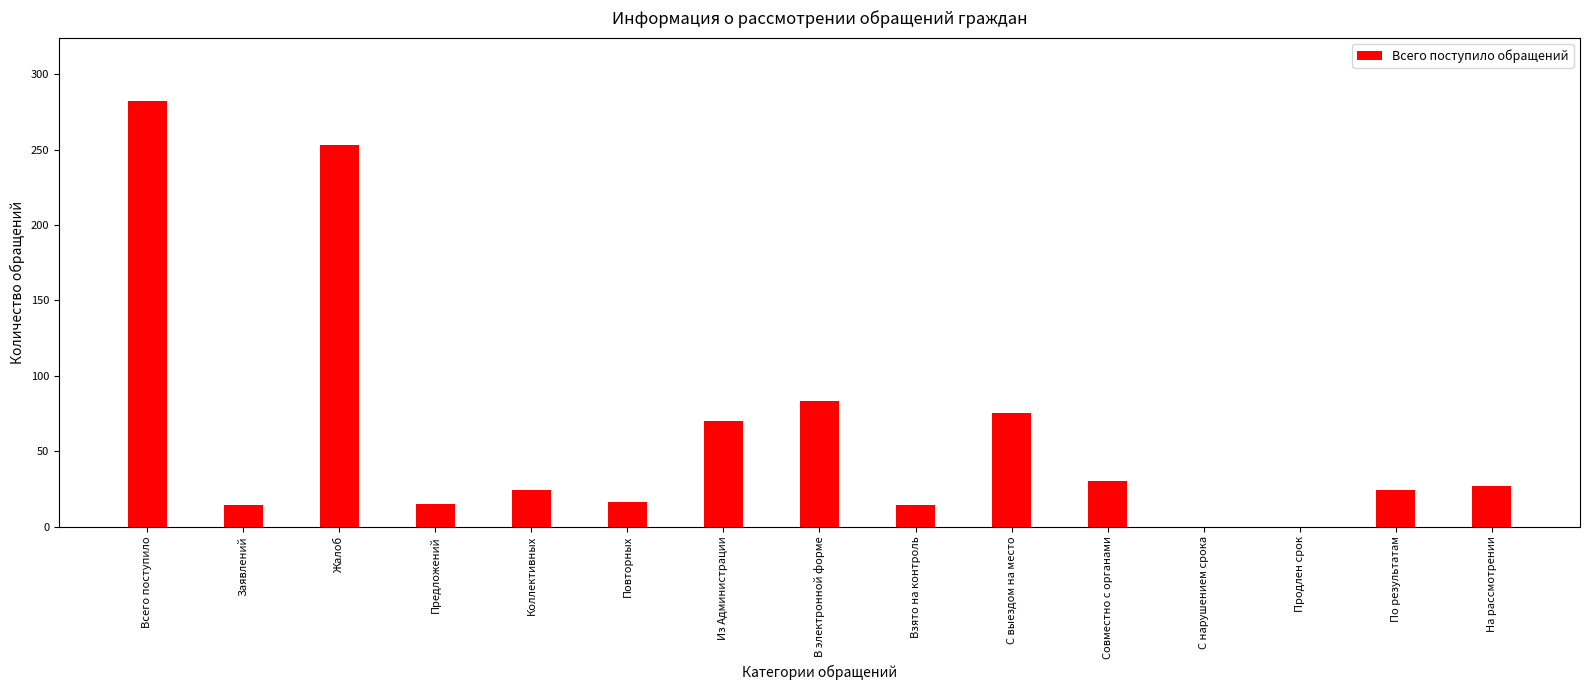

Where is the data nearest to the value 141?

В электронной форме